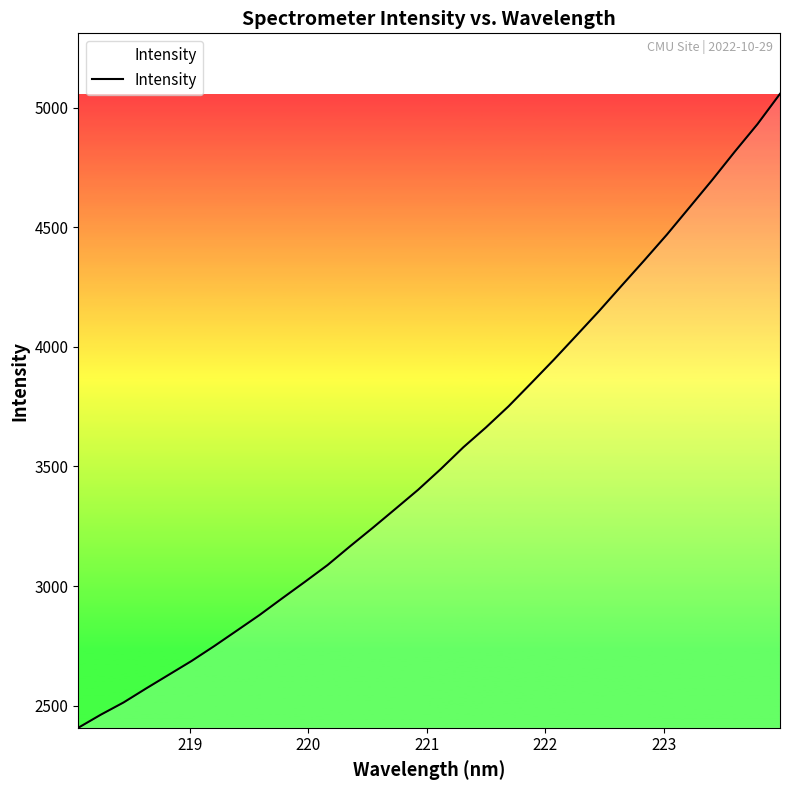

What is the average value?

3548.5